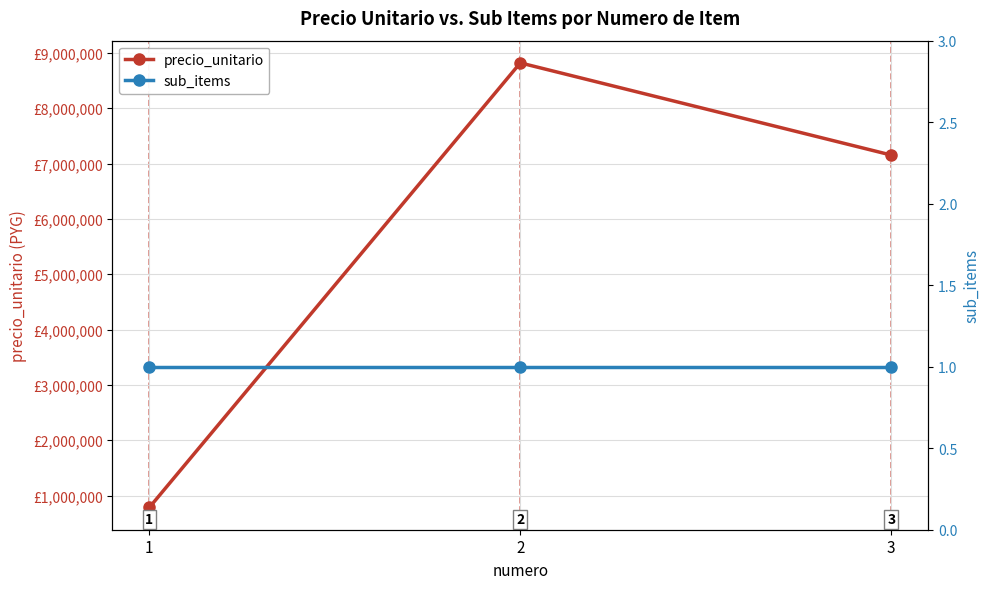

What is the maximum value shown in the chart?

8820000